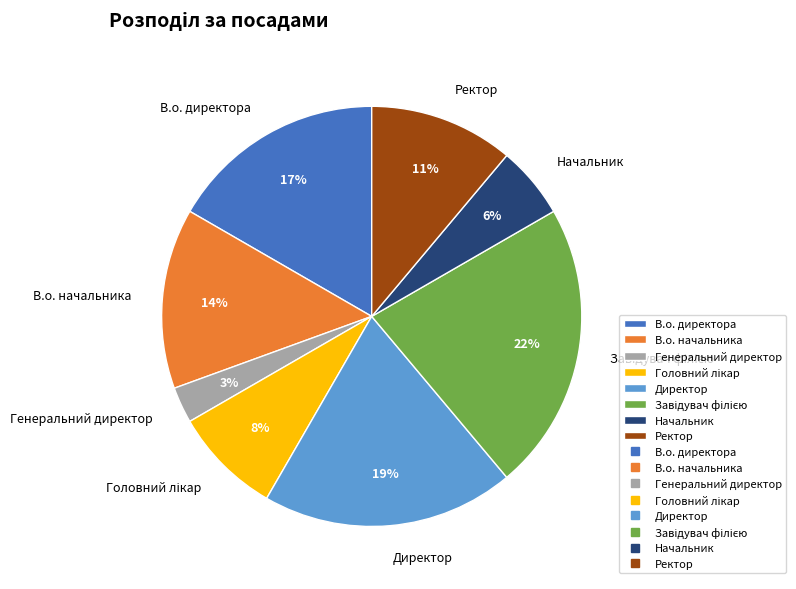

What is the smallest slice in the pie chart?

Генеральний директор